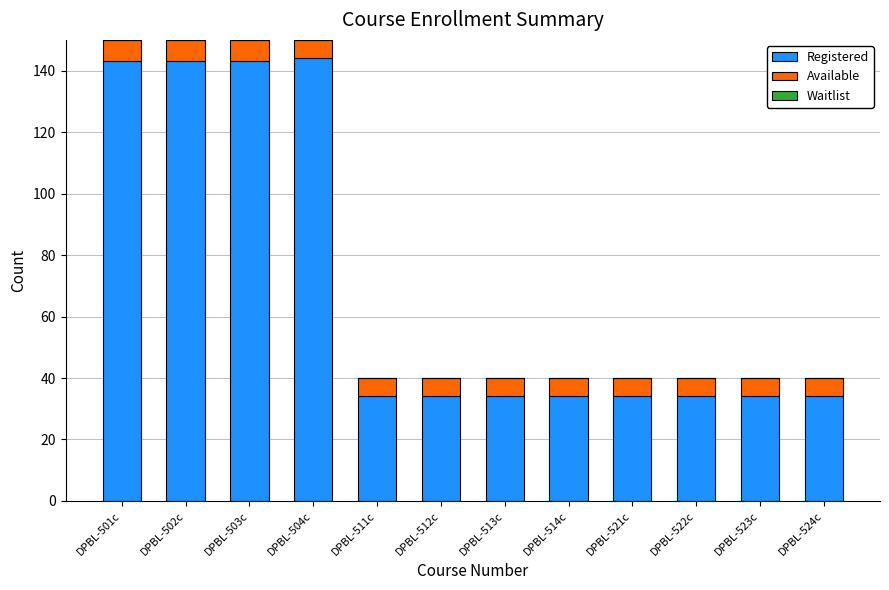

Count the number of data series in this chart.

2